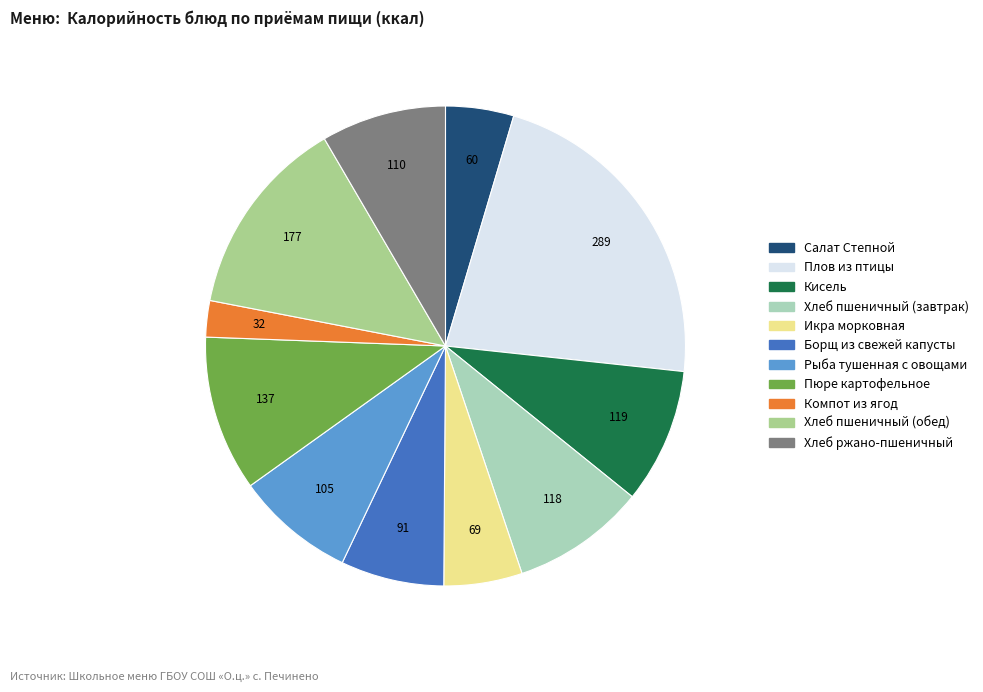

True or false: Рыба тушенная с овощами accounts for 8% of the total.

True